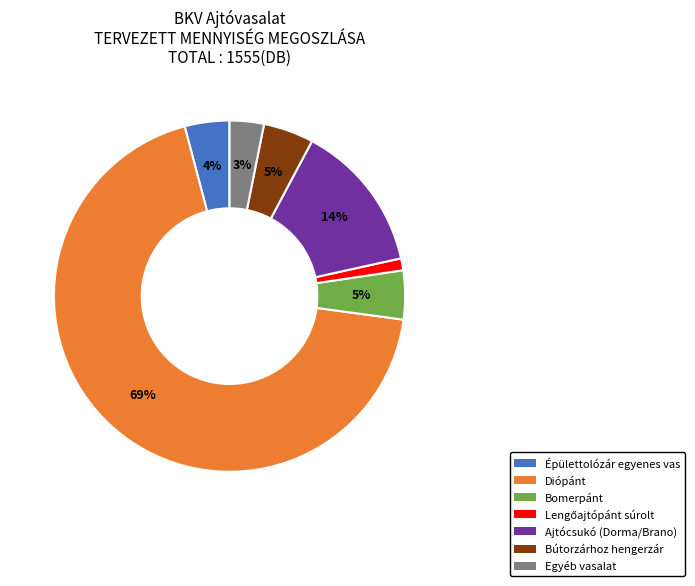

Do Bomerpánt and Ajtócsukó (Dorma/Brano) together represent more than half of the pie?

No